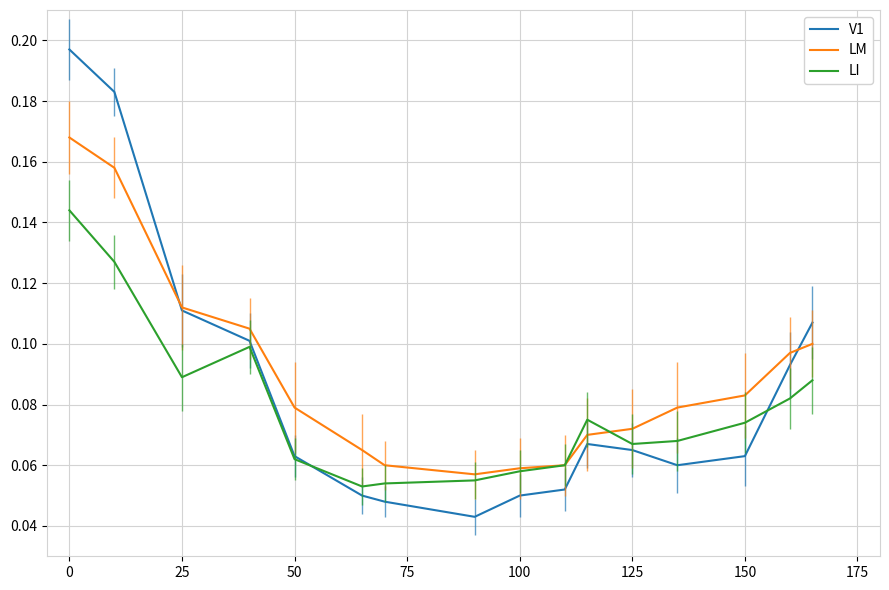

List the series in order of their peak value, highest first.

V1, LM, LI